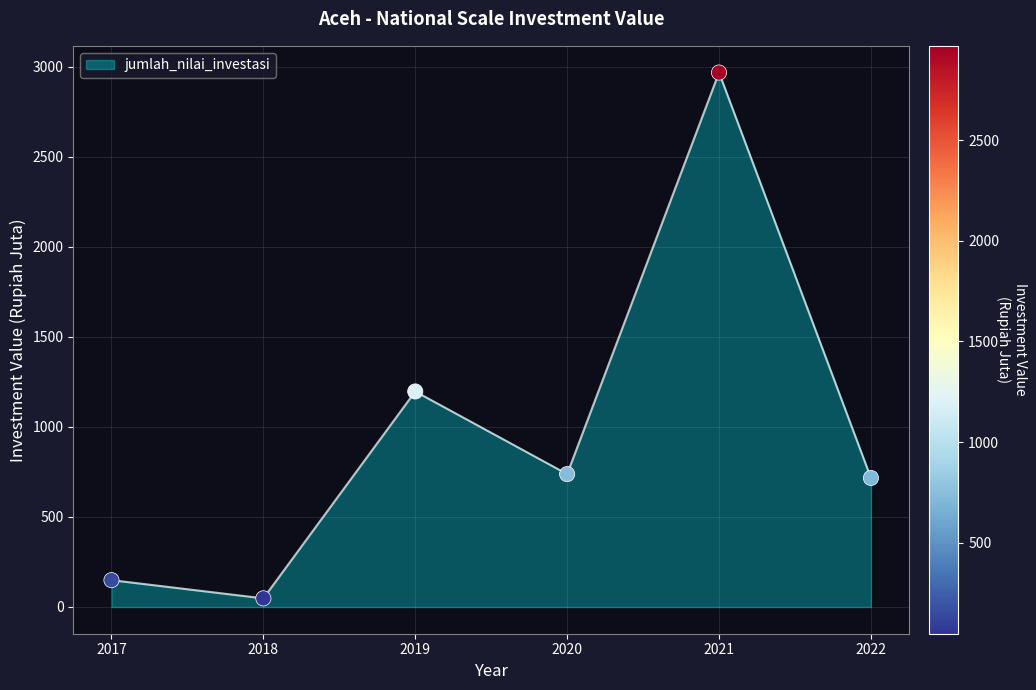

What is the change in value from 2017 to 2020?

+588.9